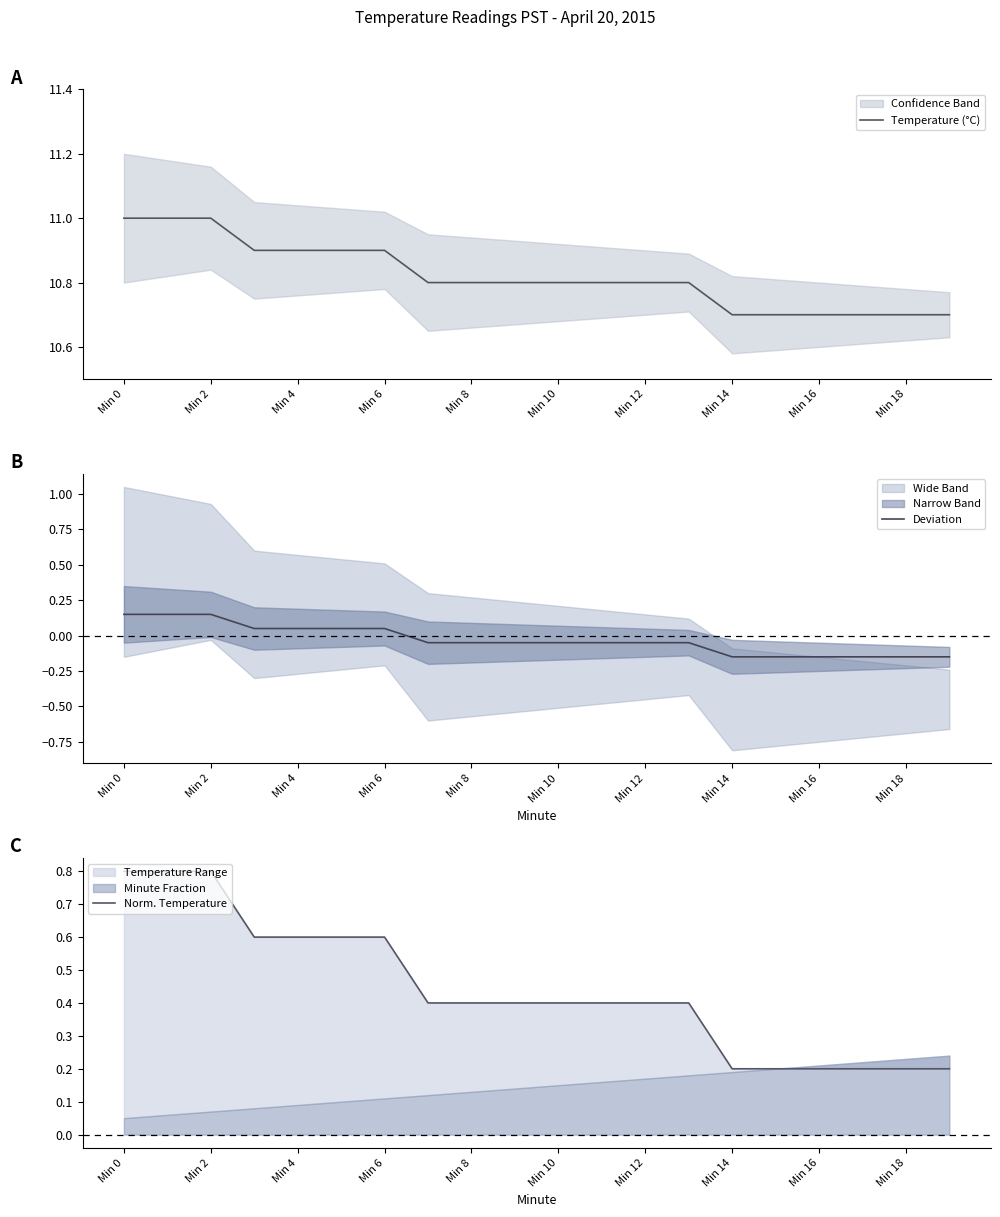

What is the highest value of the Temperature (°C) series?

11.0